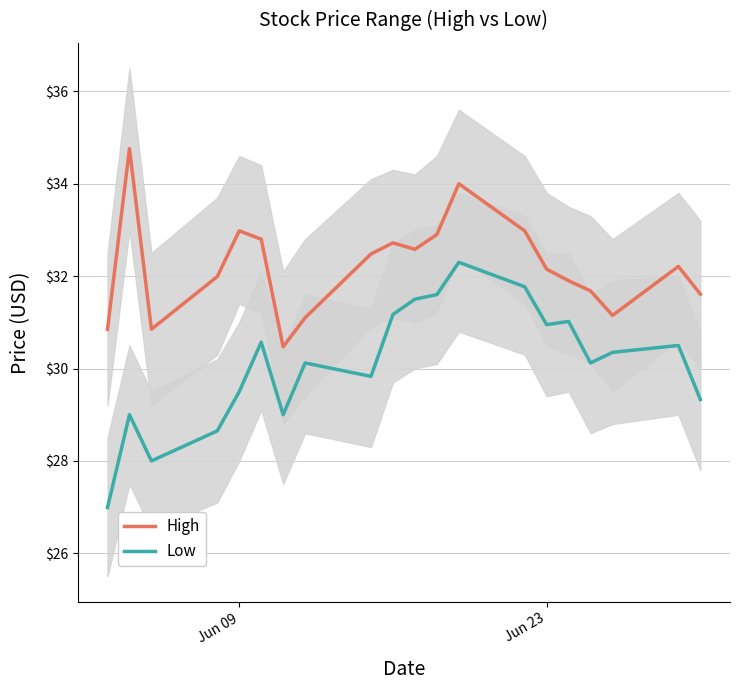

What is the sum of all Low values?

602.3